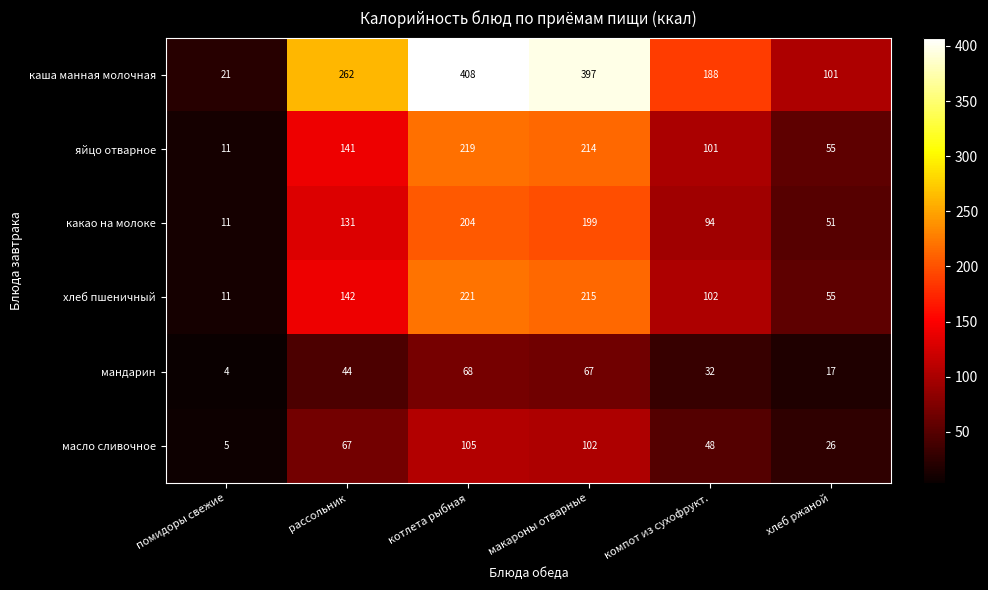

Which series has the largest total across all categories?

каша манная молочная